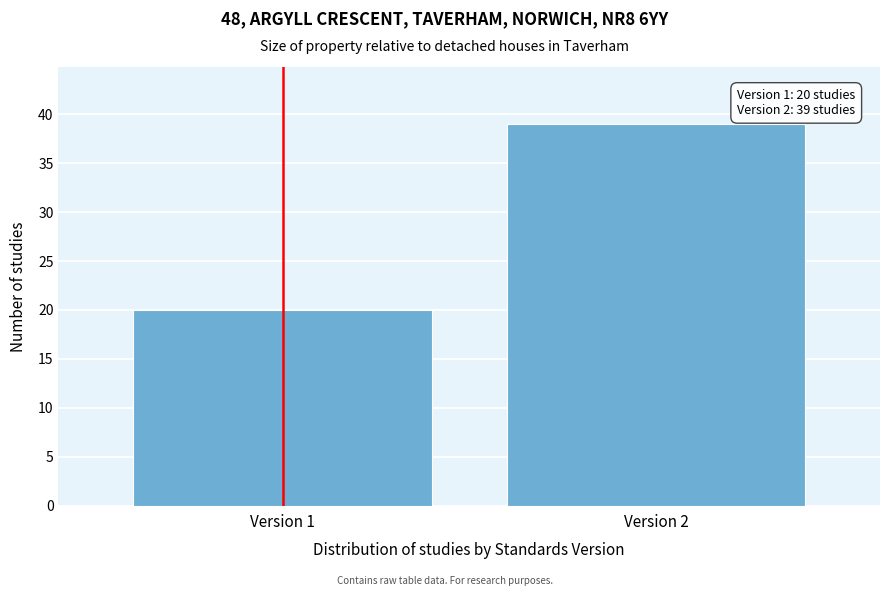

Reading left to right, what are all the values shown in this chart?

Version 1=20	Version 2=39